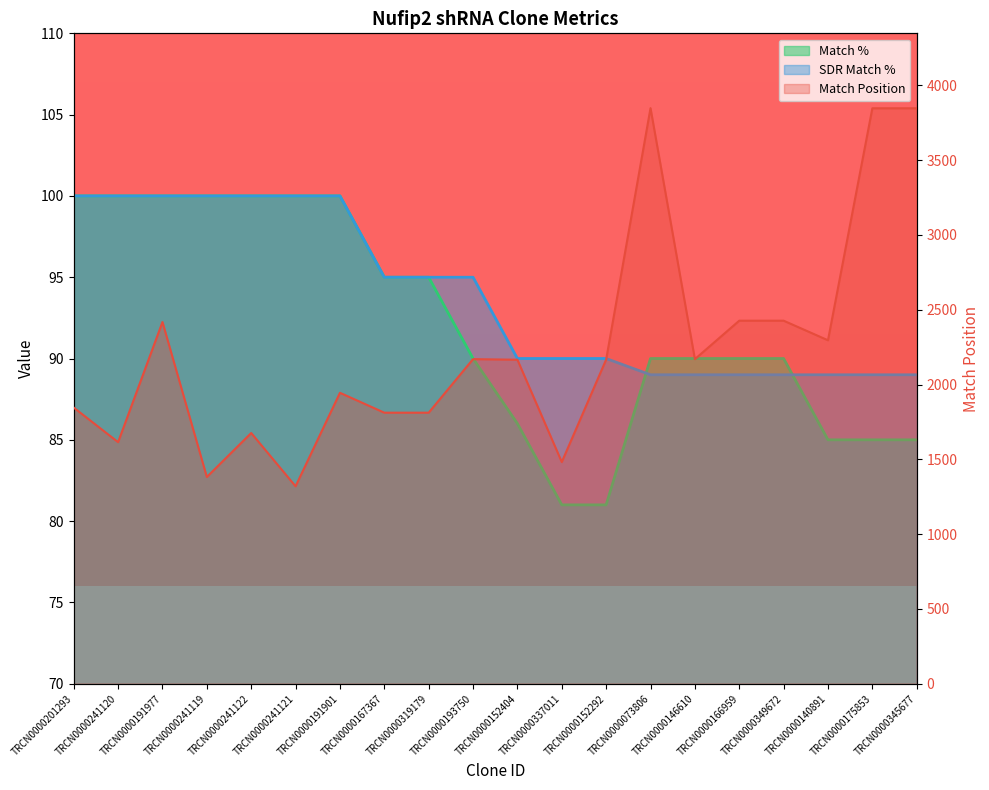

The SDR Match % series shows 95 at TRCN0000319179. True or false?

True